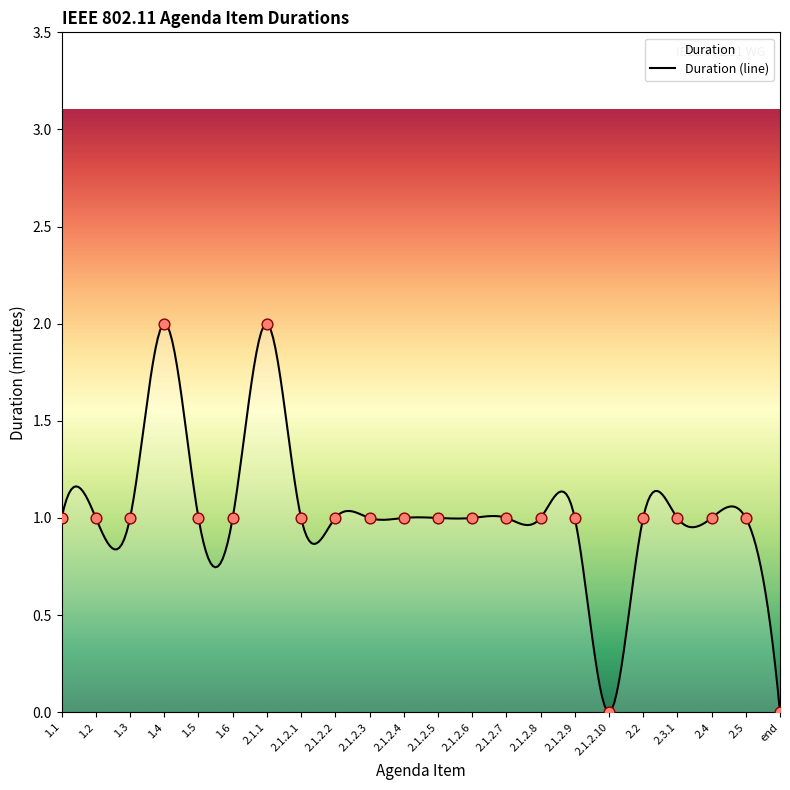

Between 2.1.2.8 and 1.2, which is larger?

2.1.2.8